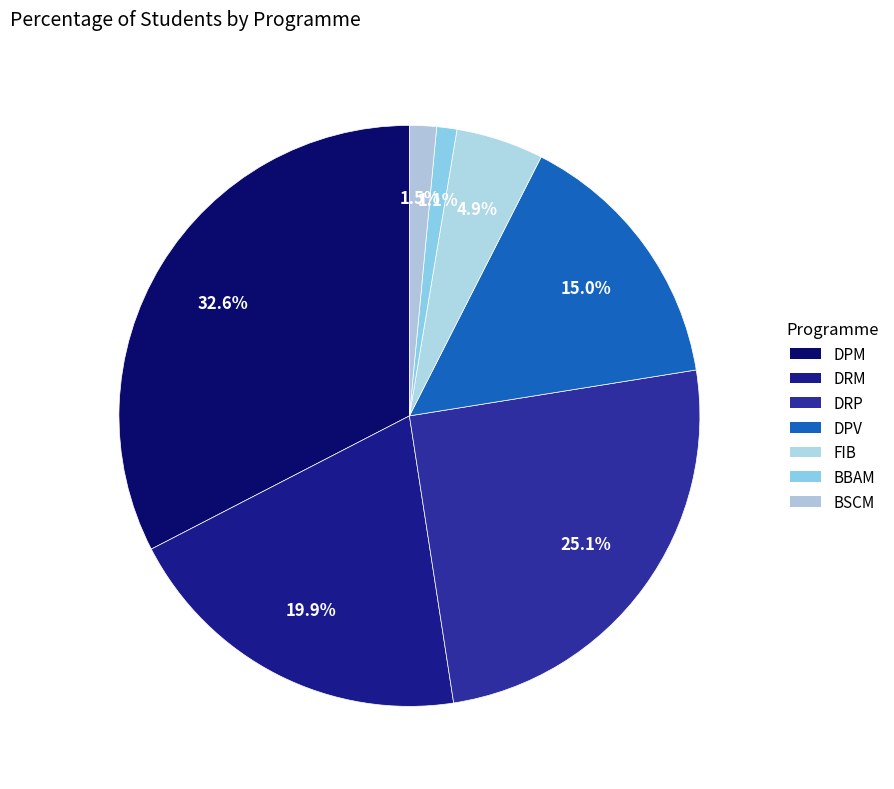

Which category has the smallest portion of the pie?

BBAM